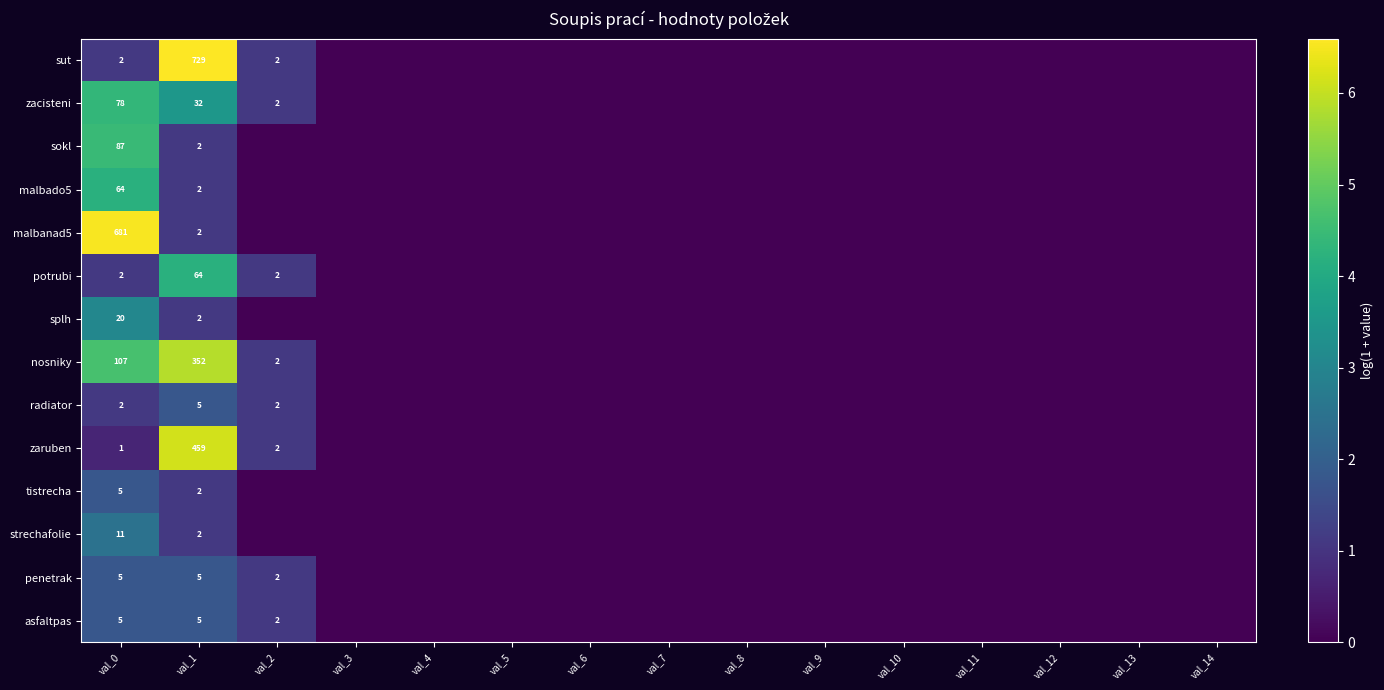

Is the value of tistrecha at val_13 greater than the value of potrubi at val_6?

No